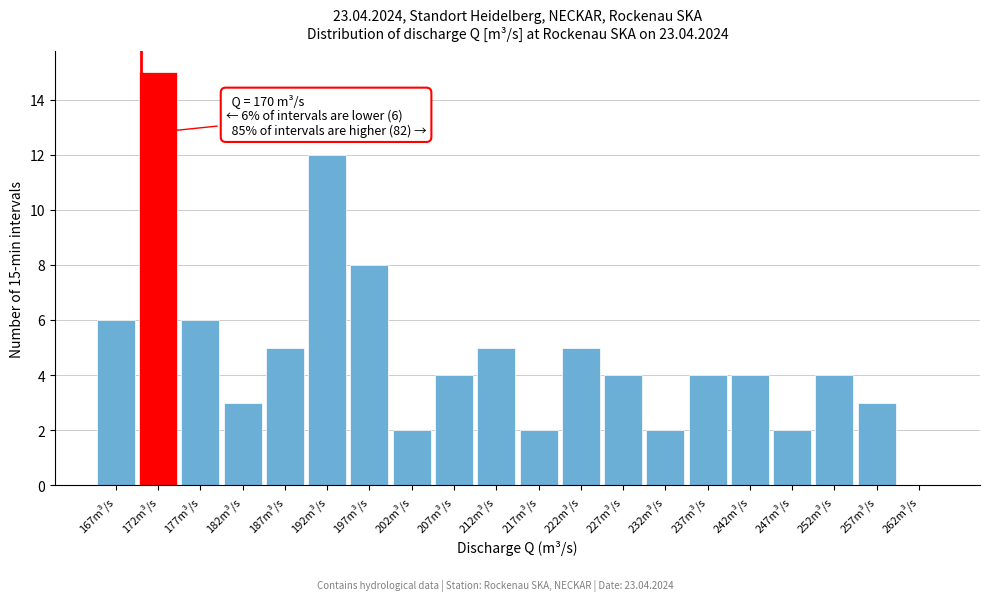

Over which range of the x-axis is the bar tallest?

169.5 to 174.5